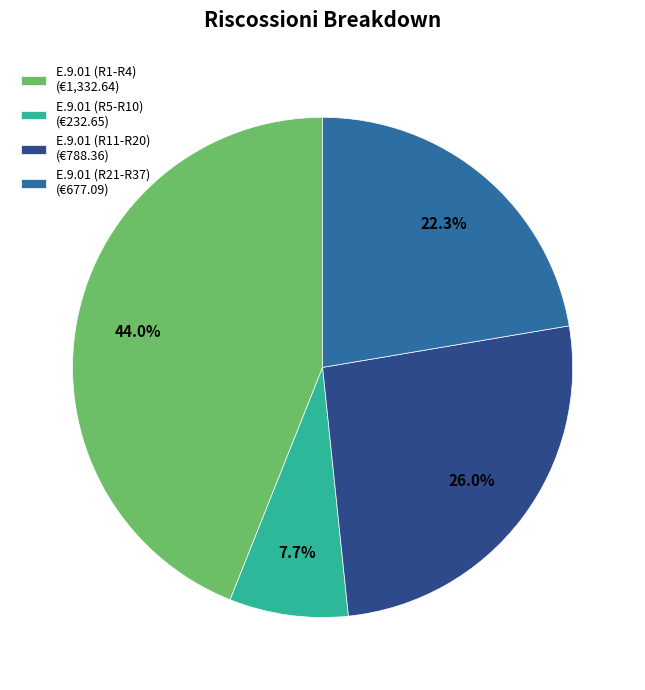

Which slice is the smallest?

E.9.01 (R5-R10) (€232.65)